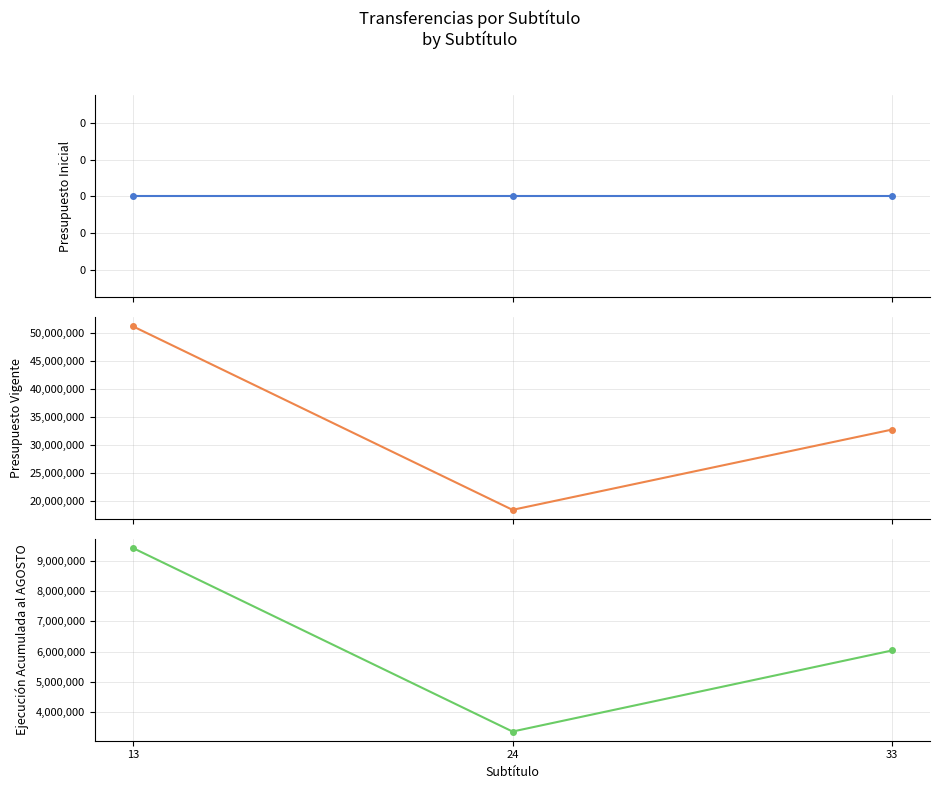

Rank the series by their average value, from highest to lowest.

Presupuesto Vigente, Ejecución Acumulada al AGOSTO, Presupuesto Inicial